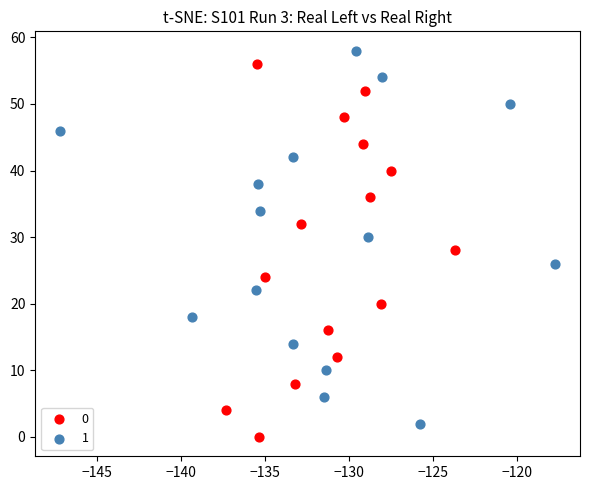

Which series contains the highest Y value?

1